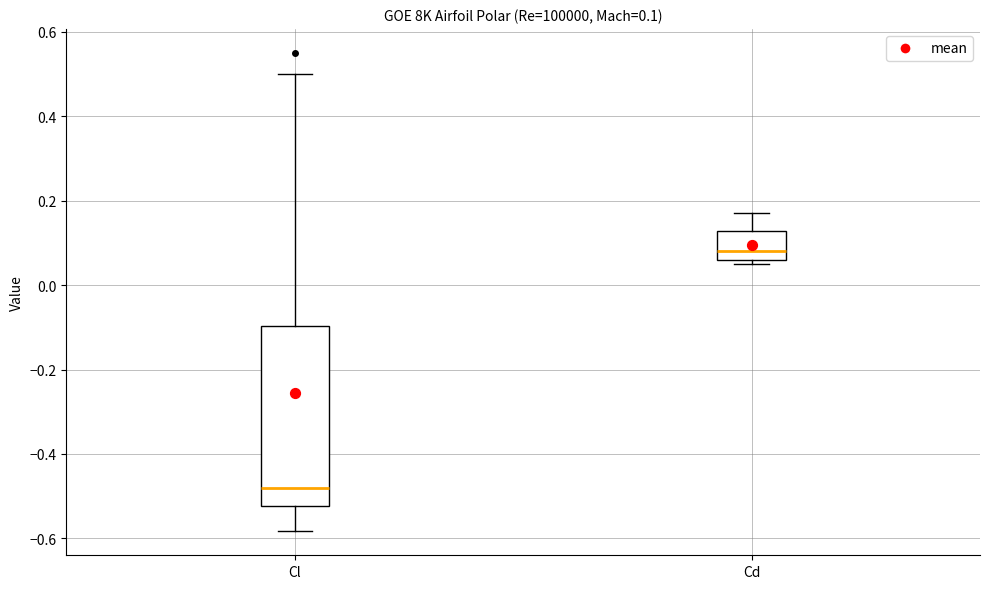

Comparing the boxes themselves (not the whiskers), which one is the tallest?

Cl